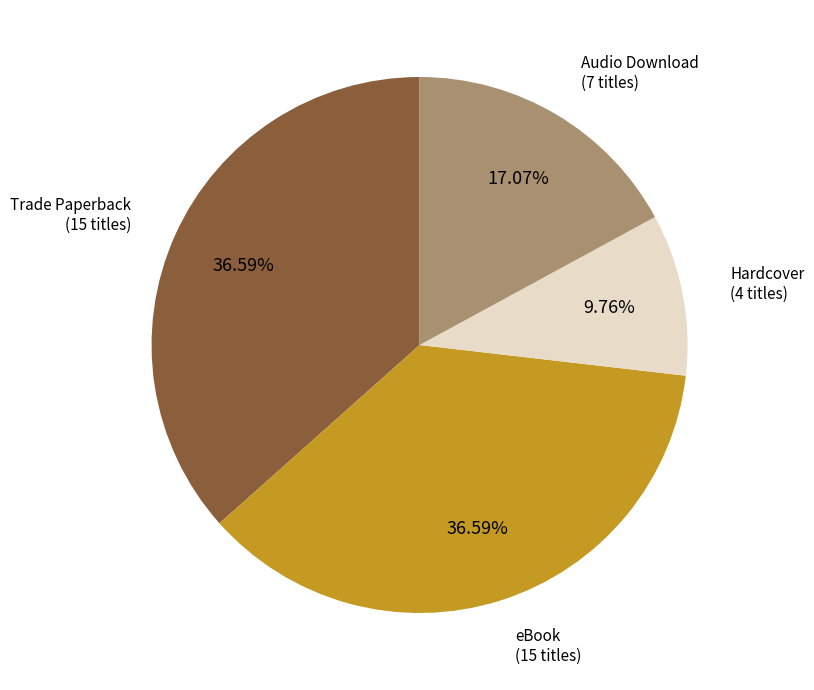

To the nearest percent, what is the difference between the Hardcover and Trade Paperback slice percentages?

27%